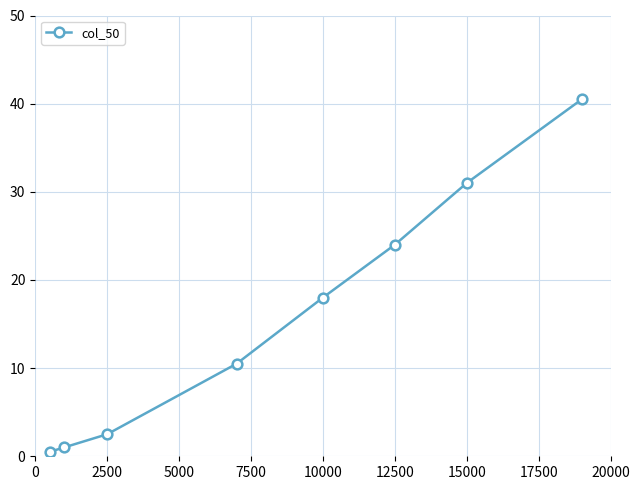

What is the average value?

16.0